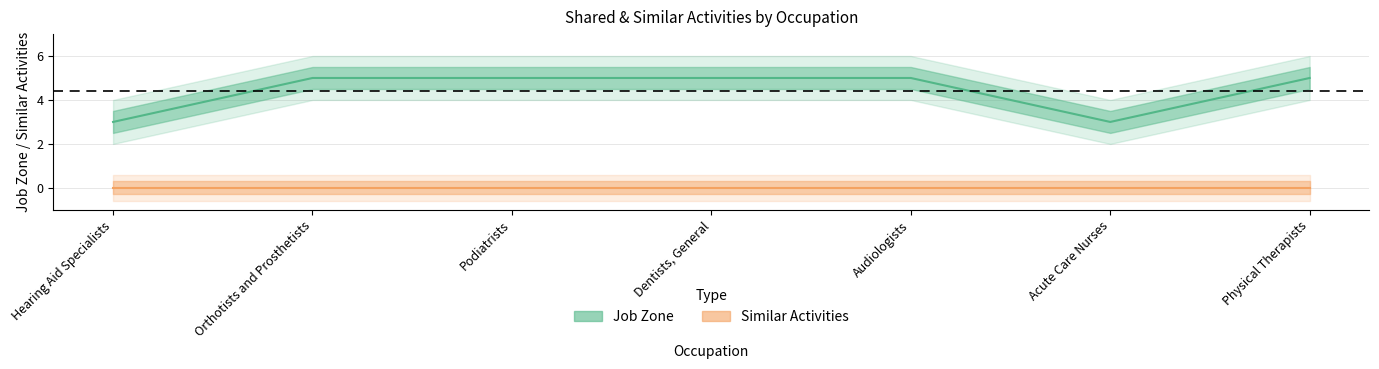

The chart shows a value of 3 at Dentists, General. True or false?

False